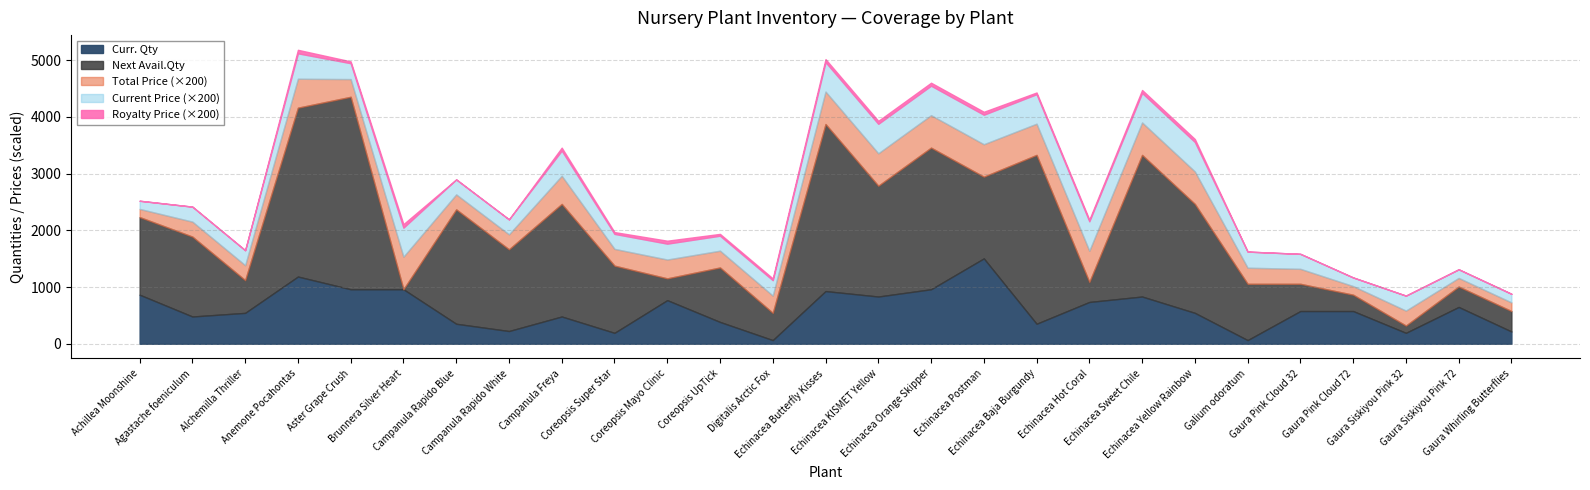

What is the total value across all series at Echinacea Yellow Rainbow?

2469.7